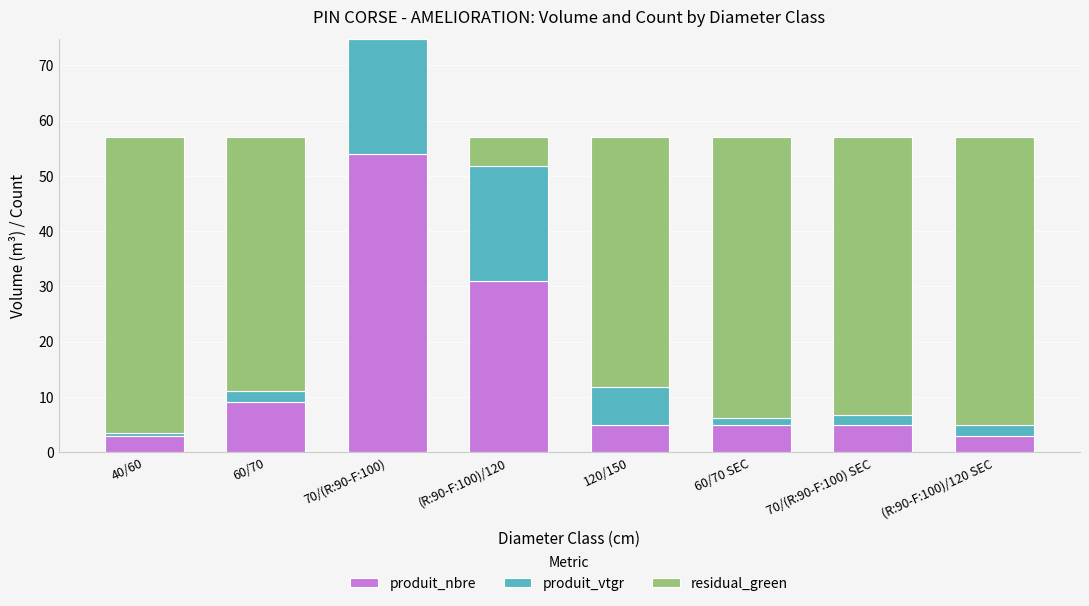

At which category is the sum across all series the highest?

70/(R:90-F:100)